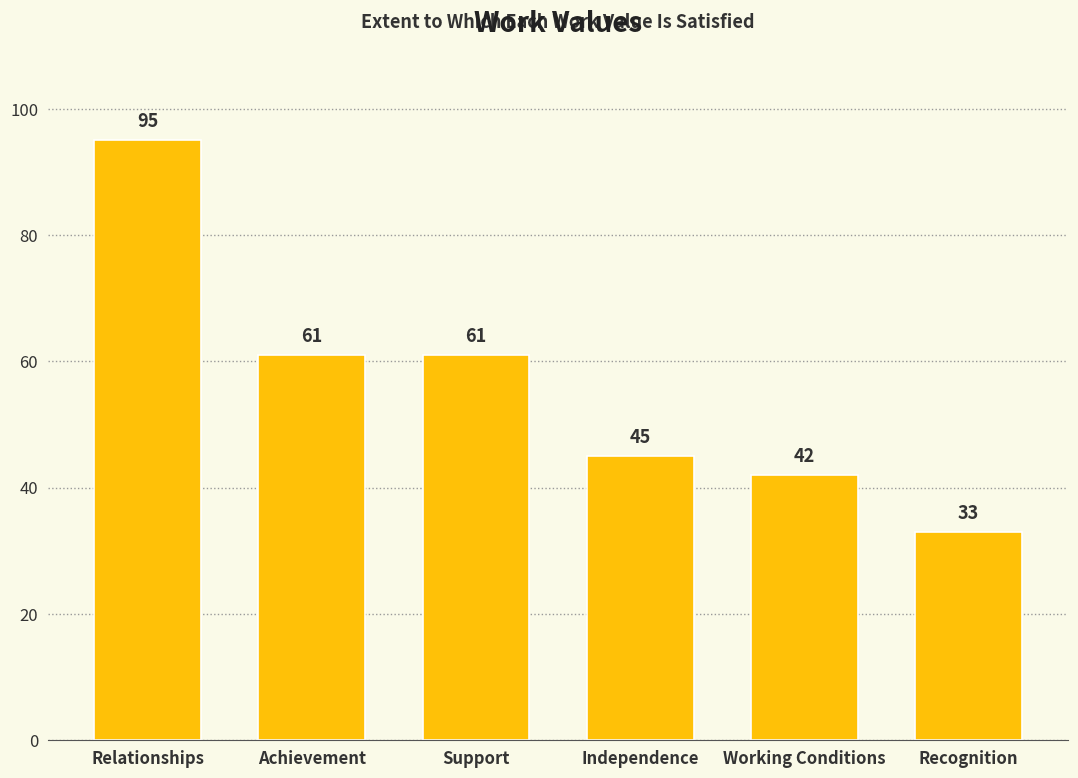

What is the approximate value at Recognition, to the nearest 5?

35